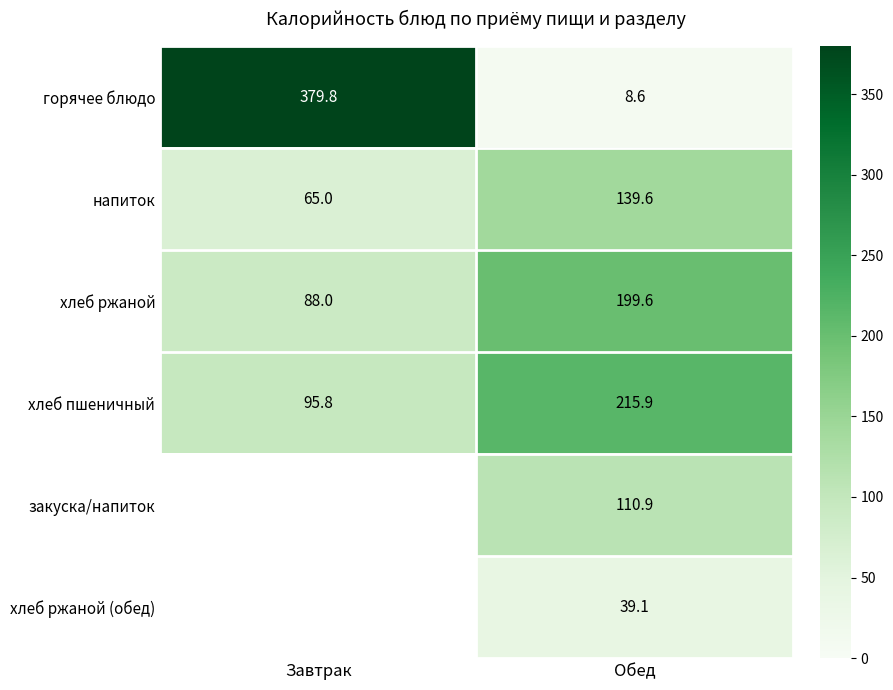

Which category has the highest value in the напиток series?

Обед